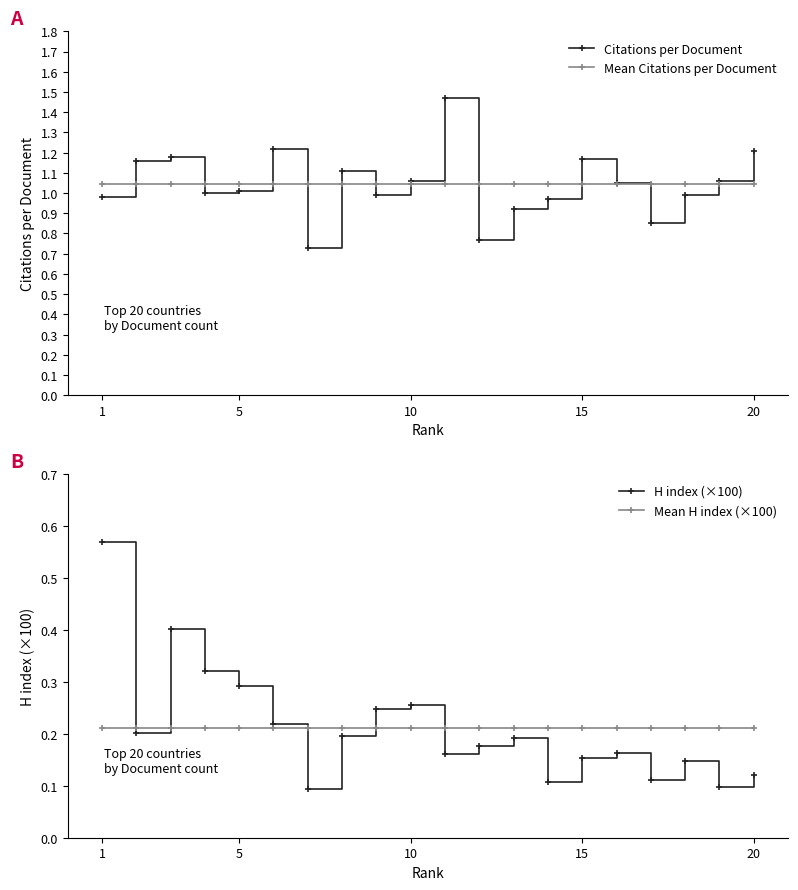

What is the value of the Citations per Document point at the 8th from the left?

1.1